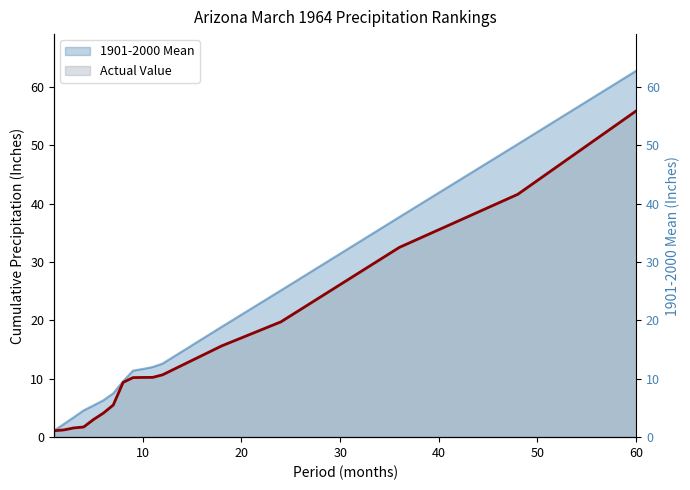

What is the spread (max minus min) of values at 11?

1.8